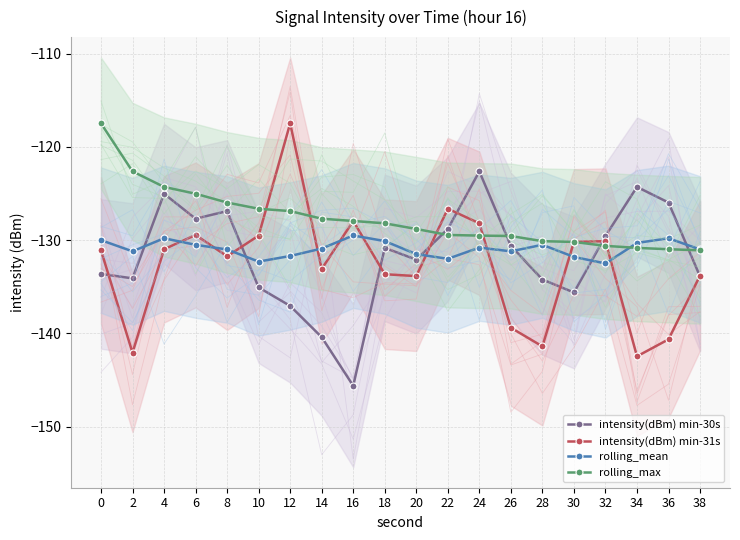

How many values in the intensity(dBm) min-30s series are below -130?

12